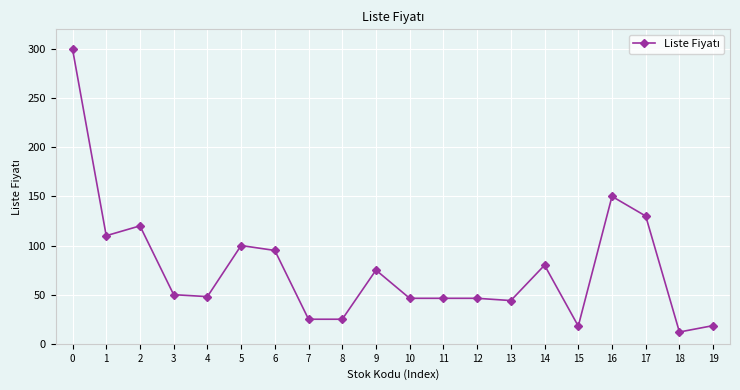

True or false: the data shows 148.5 at 1.

False